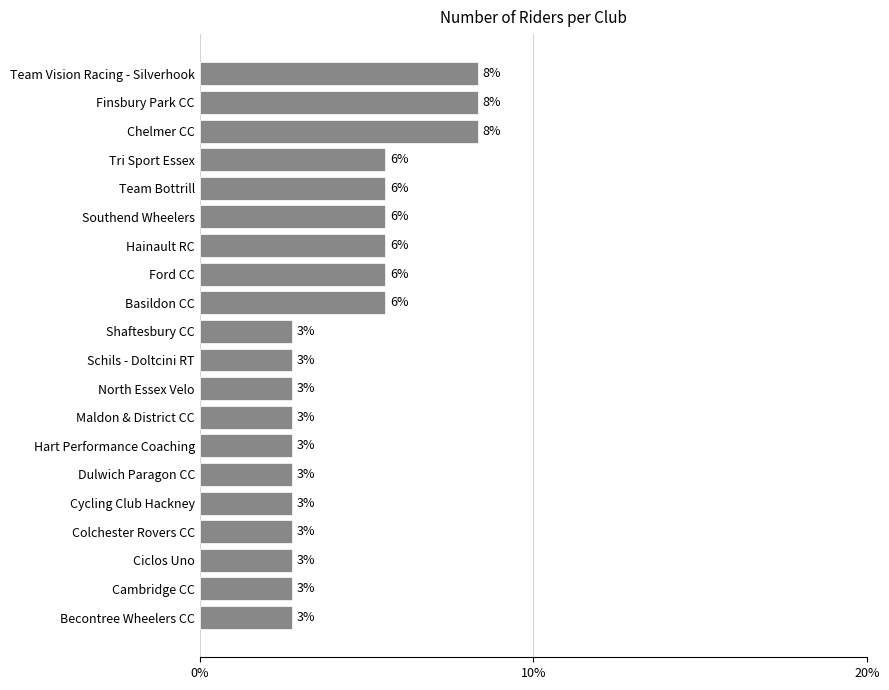

Are the bars grouped side by side (vs. stacked)?

No